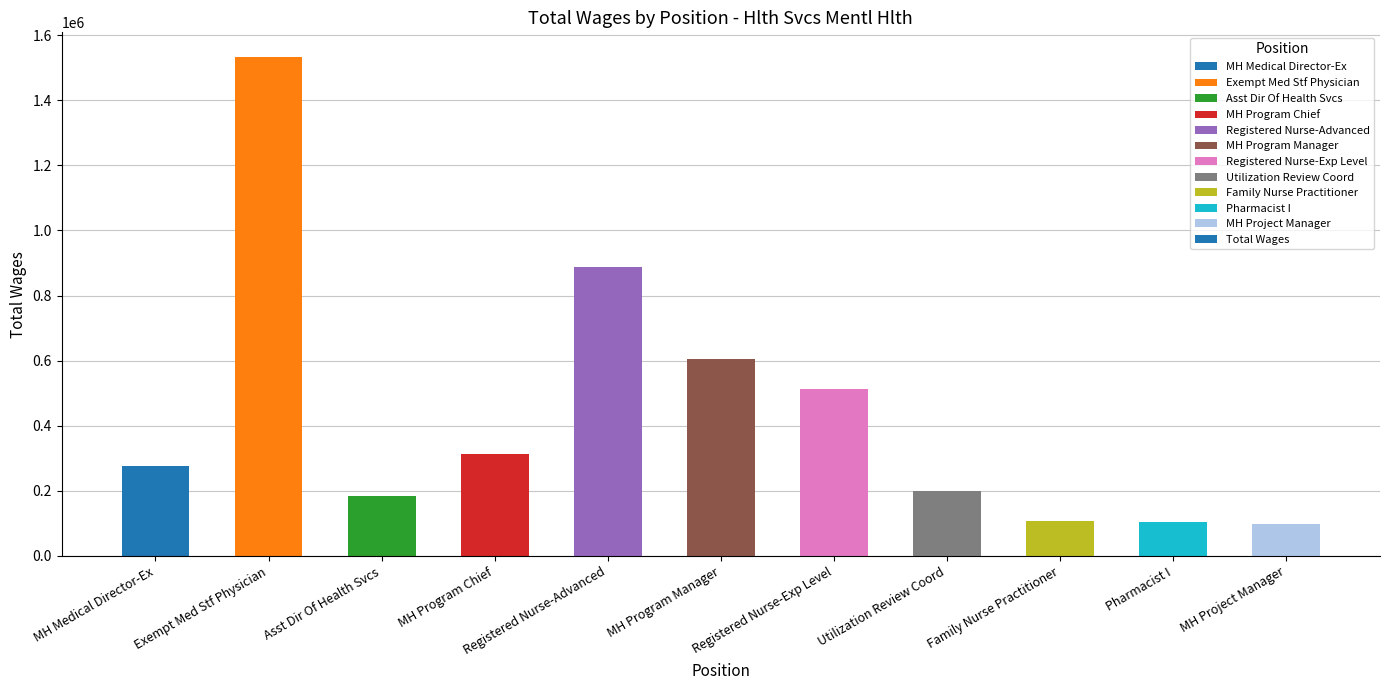

Between Registered Nurse-Advanced and Registered Nurse-Exp Level, which is larger?

Registered Nurse-Advanced